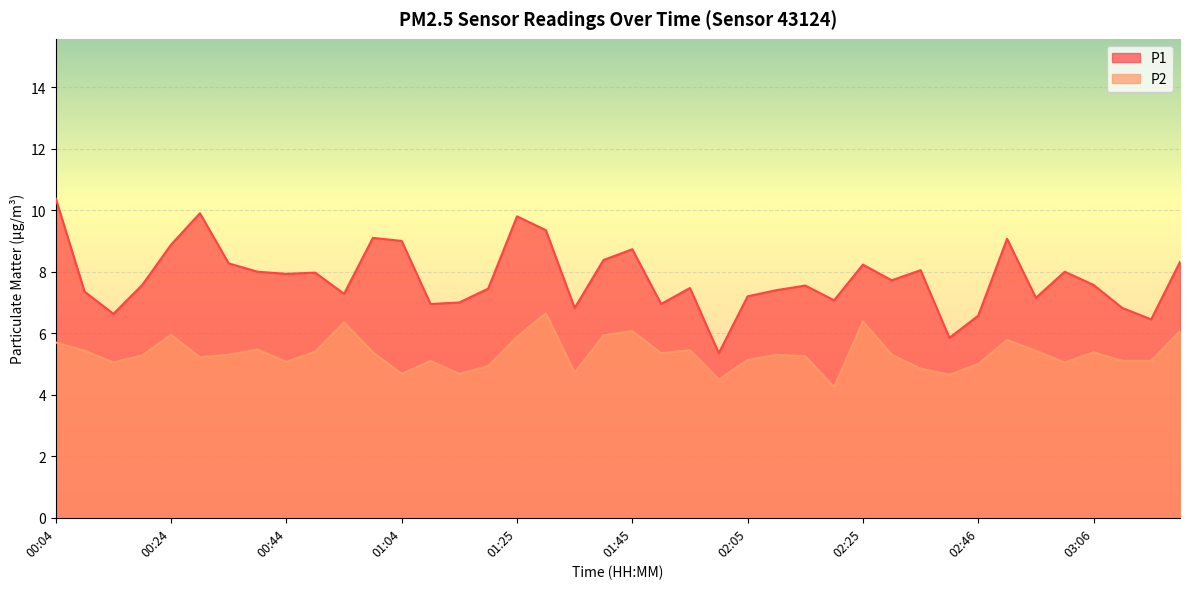

Is the value of P2 at 02:10 greater than the value of P1 at 01:55?

No